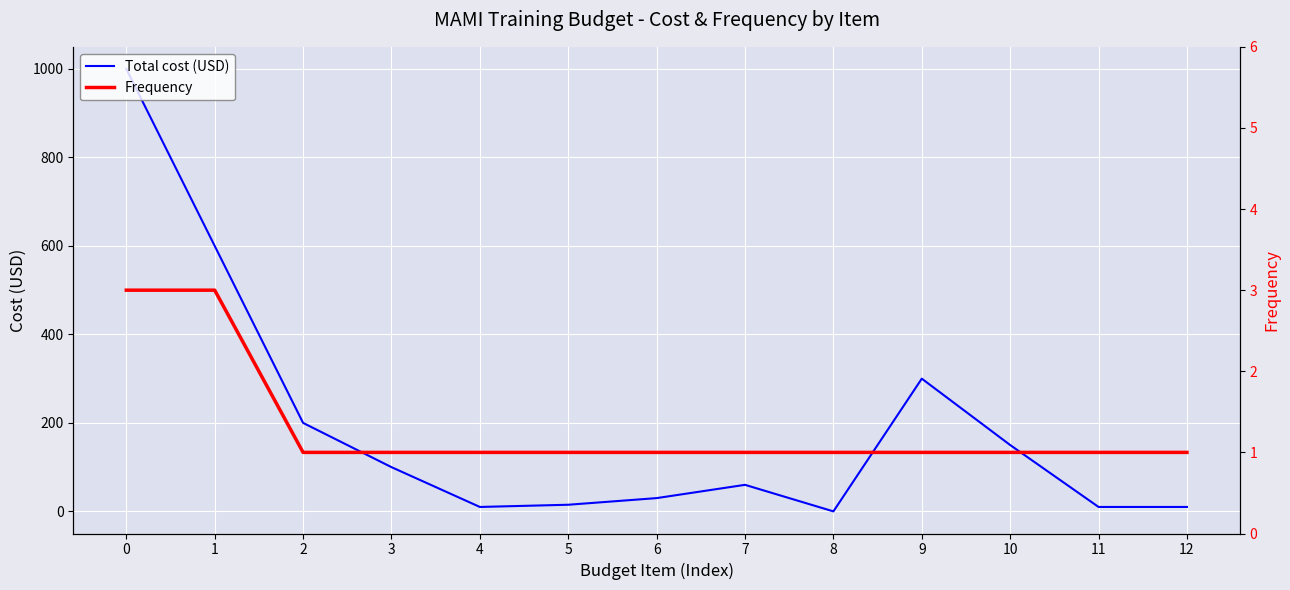

The Frequency series shows 1 at 8. True or false?

True